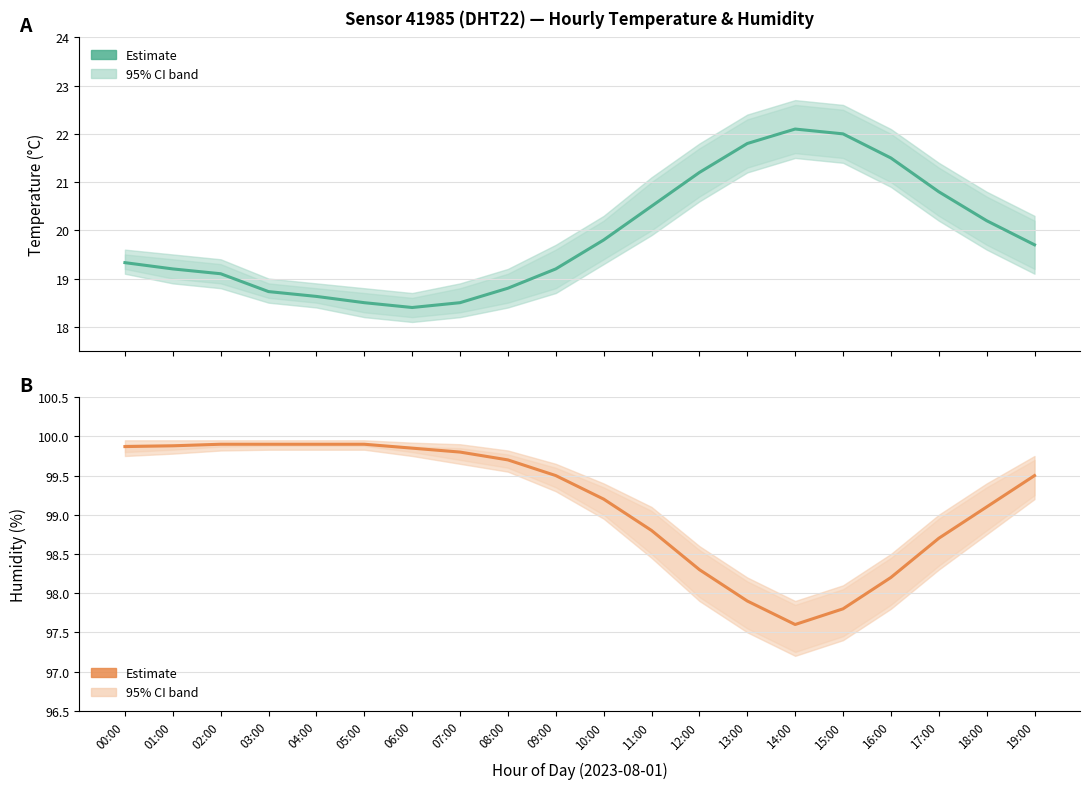

What is the sum of the values at 04:00 and 13:00?

197.8